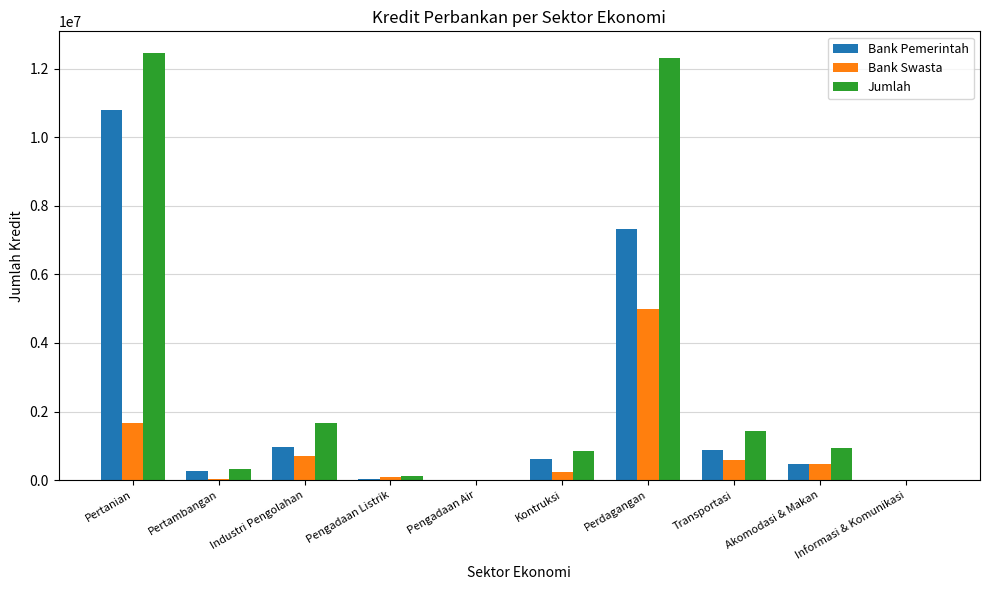

What is the total value across all series at Pertanian?

24923684